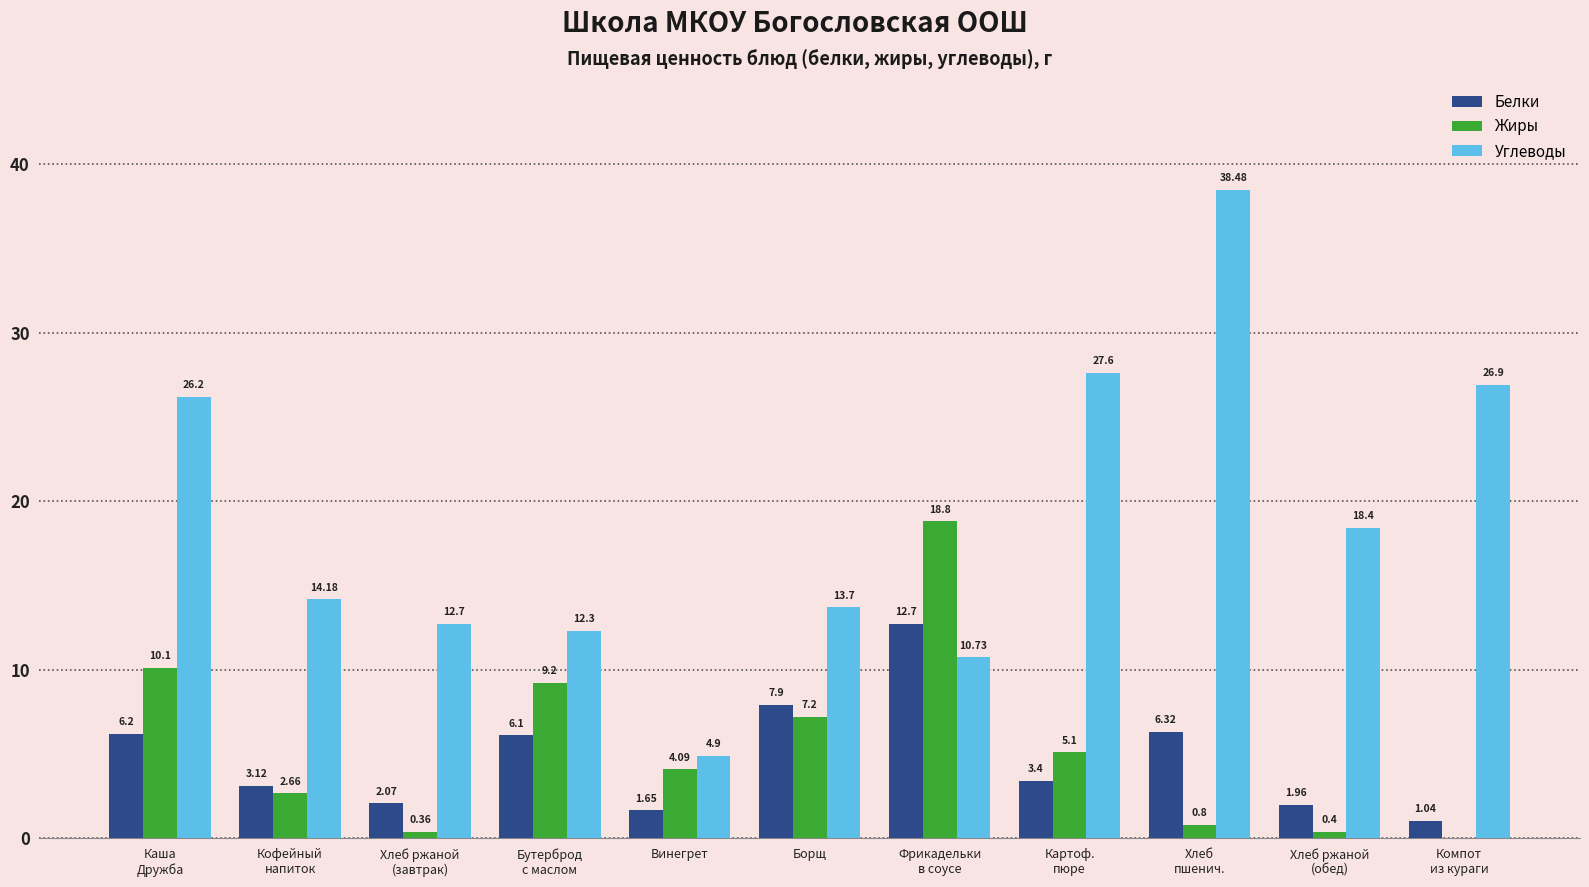

Which series has the largest total across all categories?

Углеводы